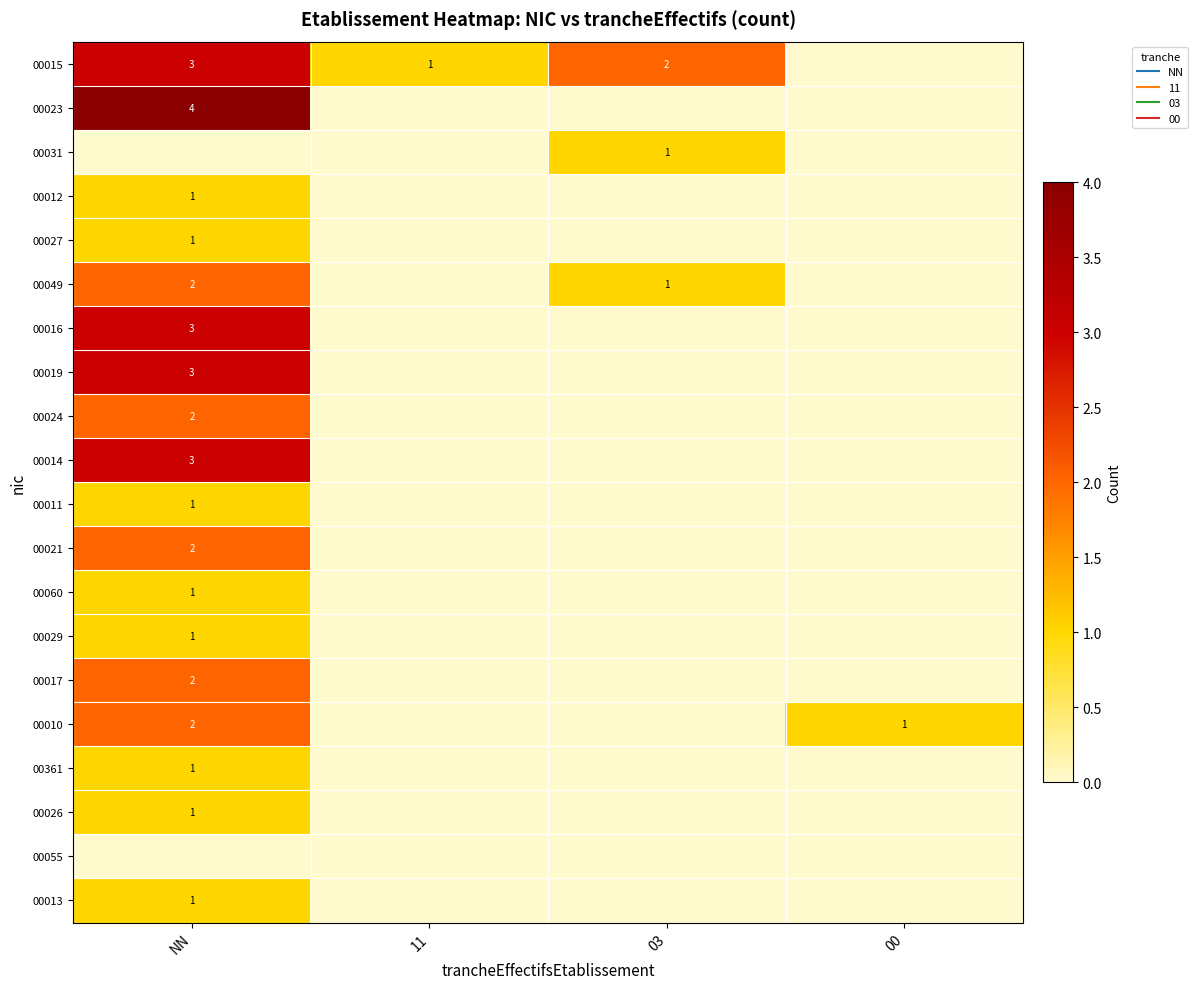

What is the sum of all 00016 values?

3